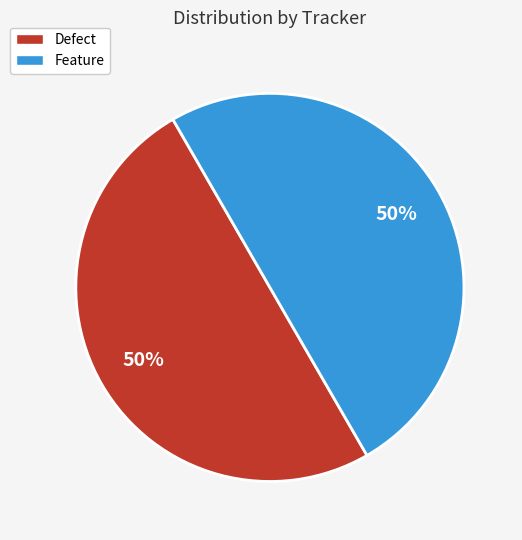

To the nearest percent, what is the combined percentage of Feature and Defect?

100%